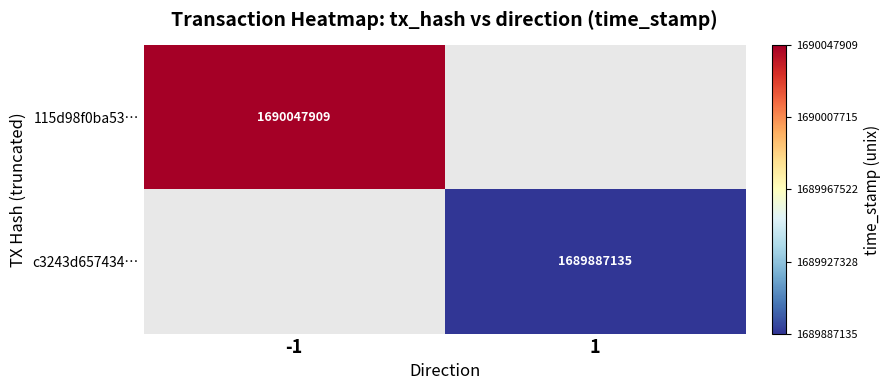

The value of 115d98f0ba53… at -1 is 2720838813. True or false?

False